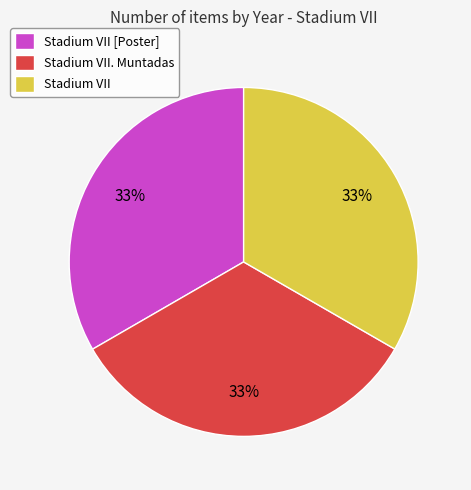

Do Stadium VII [Poster] and Stadium VII. Muntadas together represent more than half of the pie?

Yes